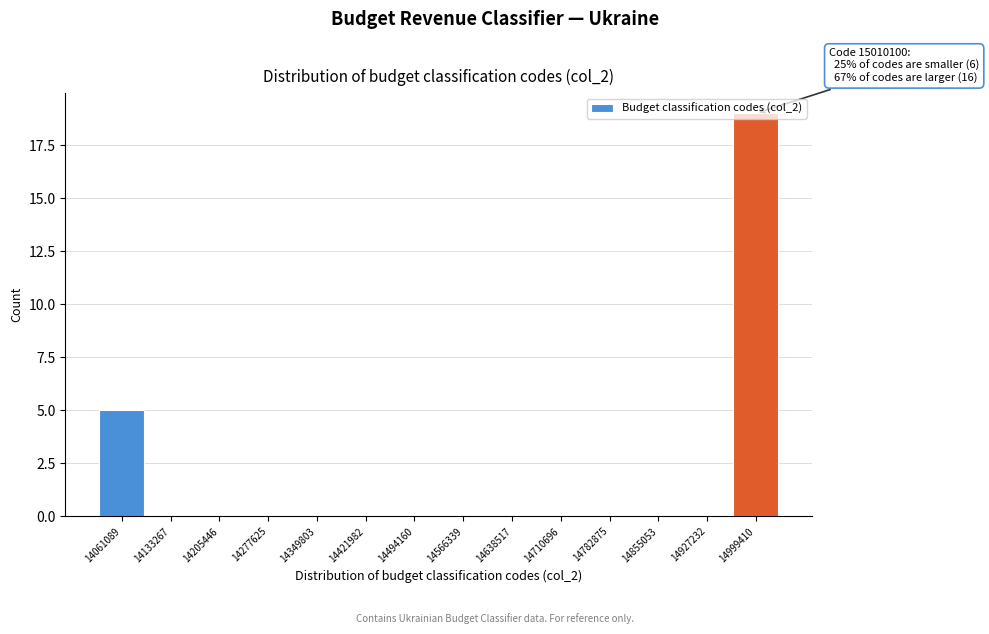

Which range on the x-axis has the tallest bar?

14960000 to 15040000